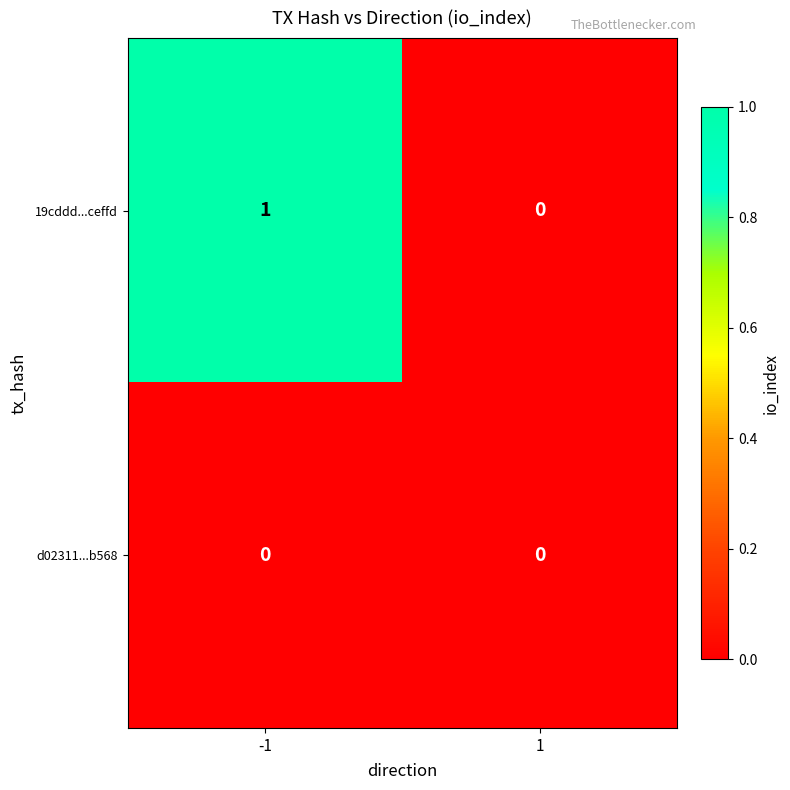

List the series in order of their overall mean, highest first.

19cddd...ceffd, d02311...b568